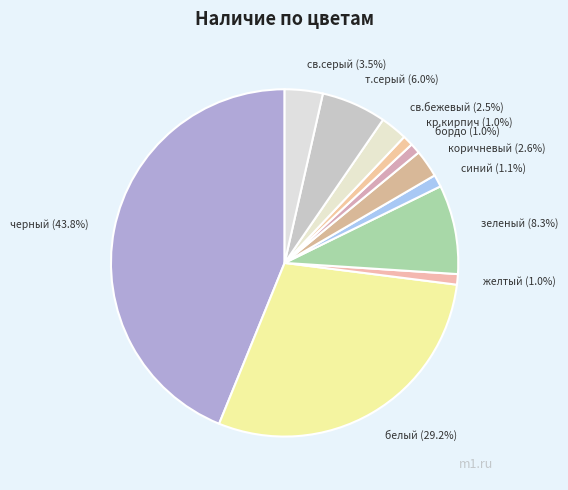

Which category has the biggest portion of the pie?

черный